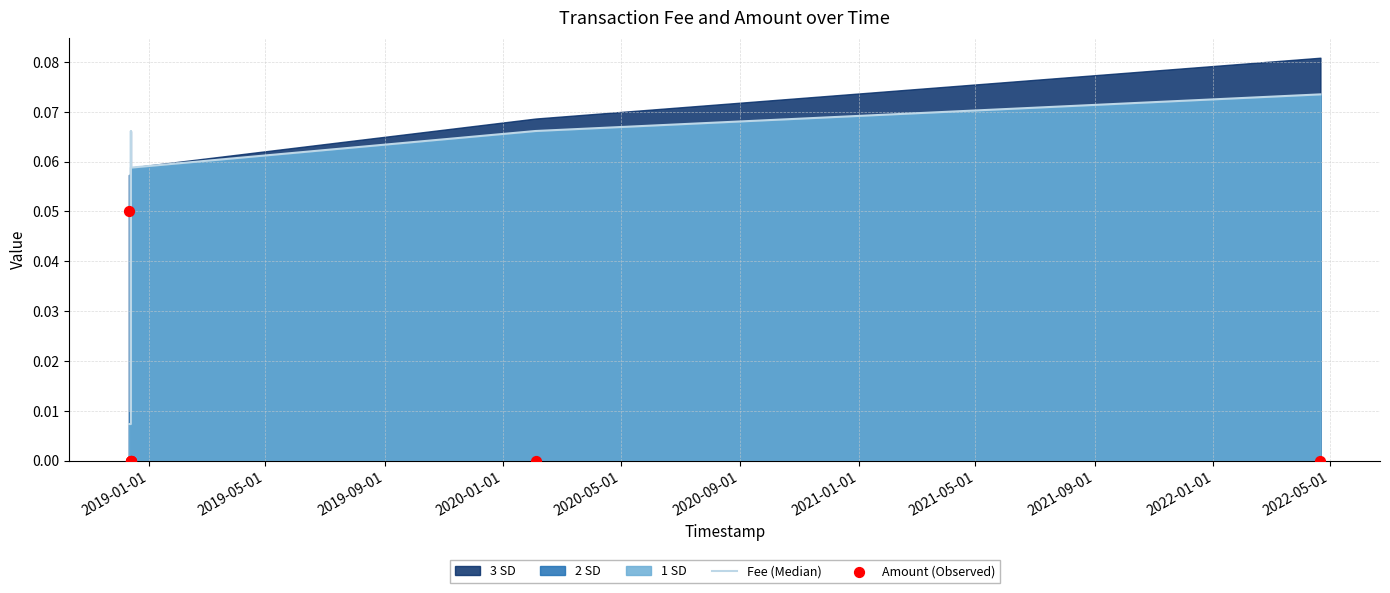

Is the value of Fee (Median) at 2020-05-01 greater than the value of Amount (Observed) at 2020-09-01?

Yes